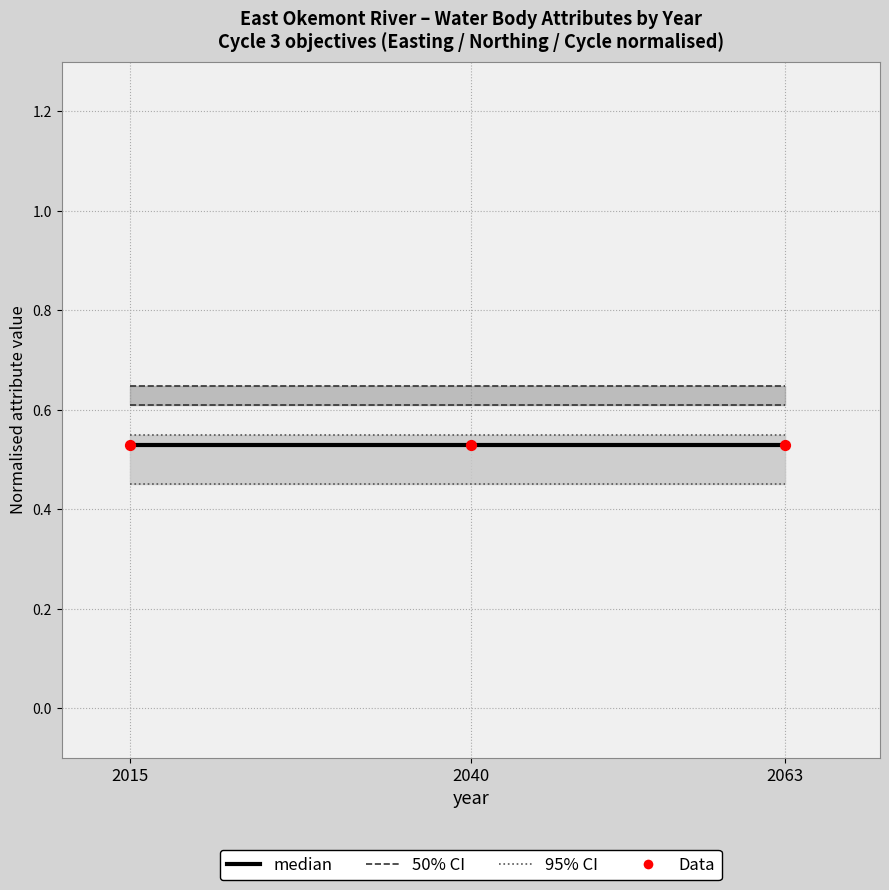

What are all the series names shown in the legend?

95% CI, 50% CI, median, Data